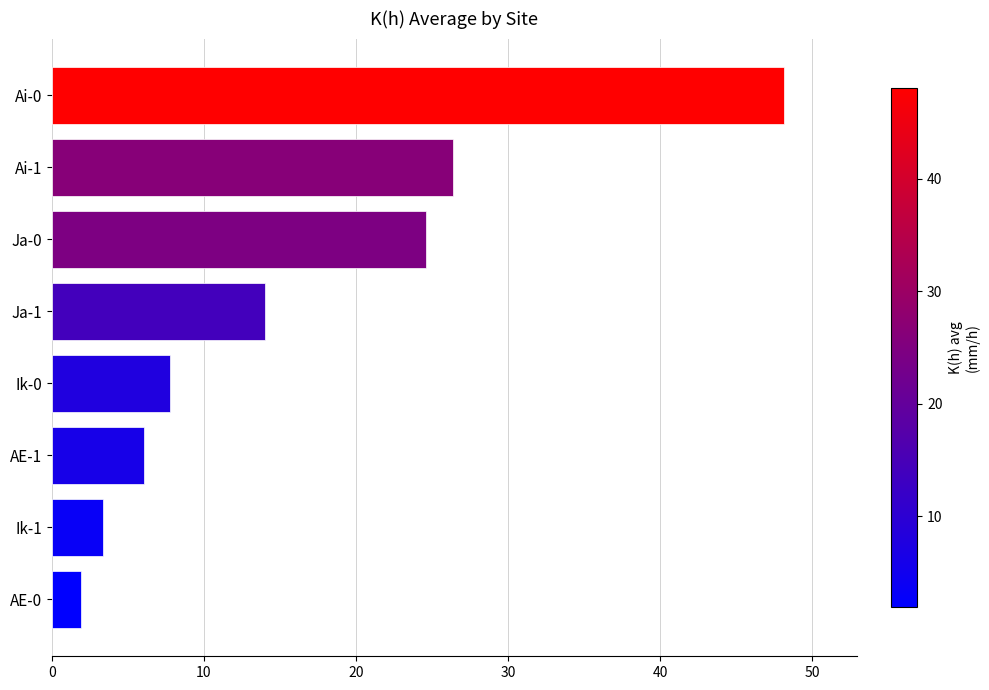

Does the chart contain stacked bars?

No